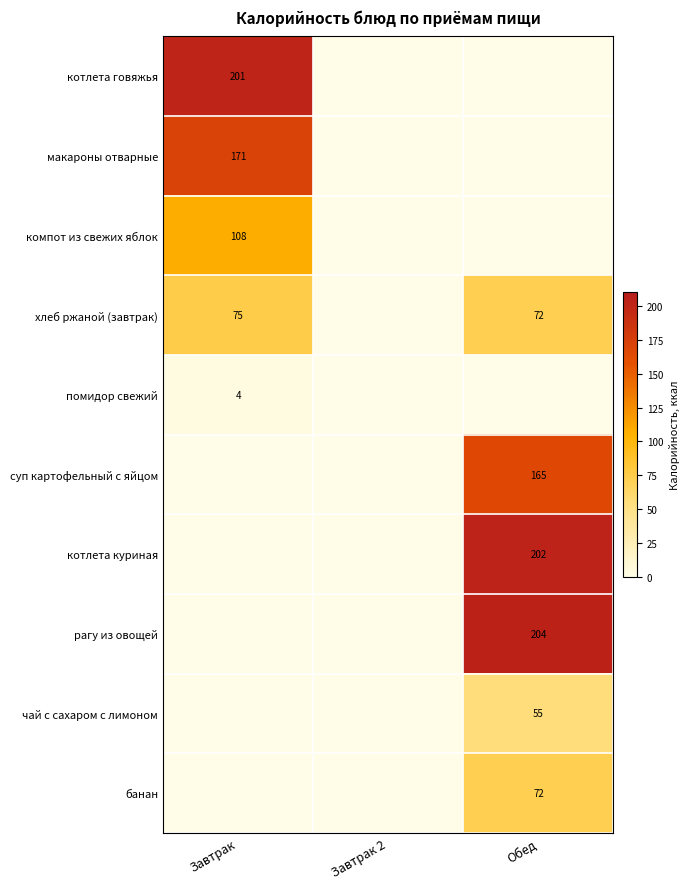

Which label corresponds to the smallest value in the chart?

Завтрак